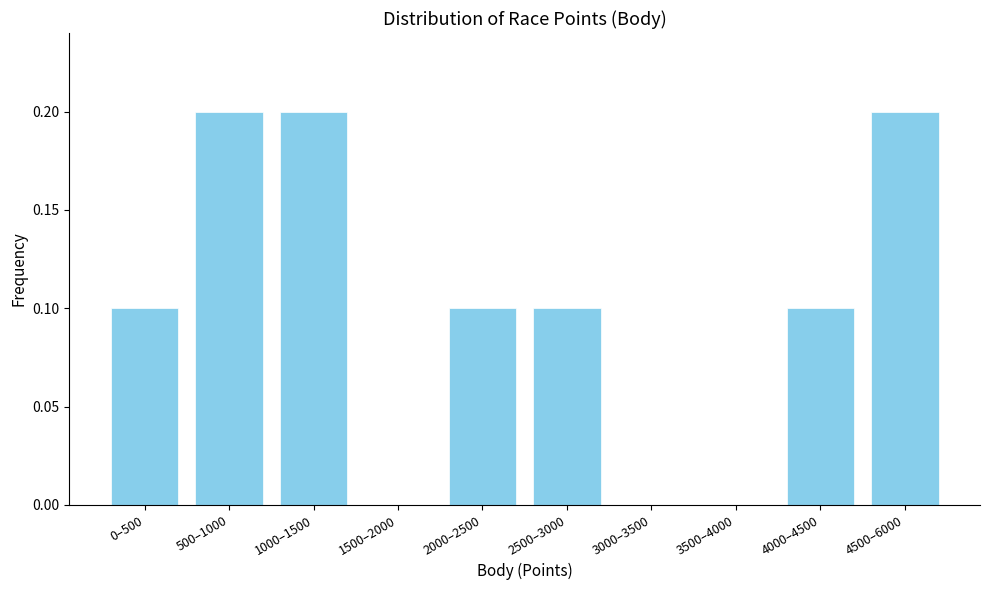

Reading left to right, extract all data points from this chart.

0–500=0.1	500–1000=0.2	1000–1500=0.2	1500–2000=0.0	2000–2500=0.1	2500–3000=0.1	3000–3500=0.0	3500–4000=0.0	4000–4500=0.1	4500–6000=0.2